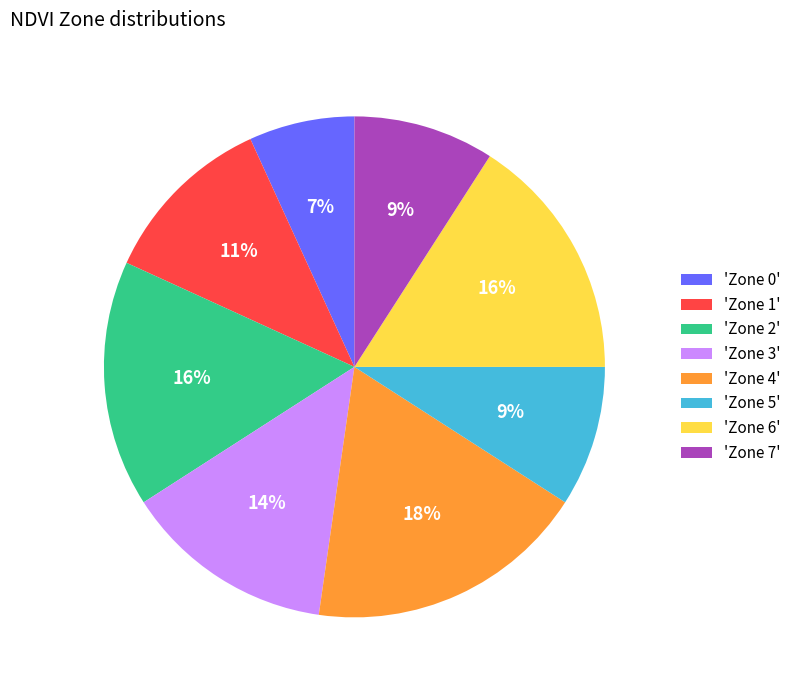

True or false: 'Zone 1' accounts for 1% of the total.

False